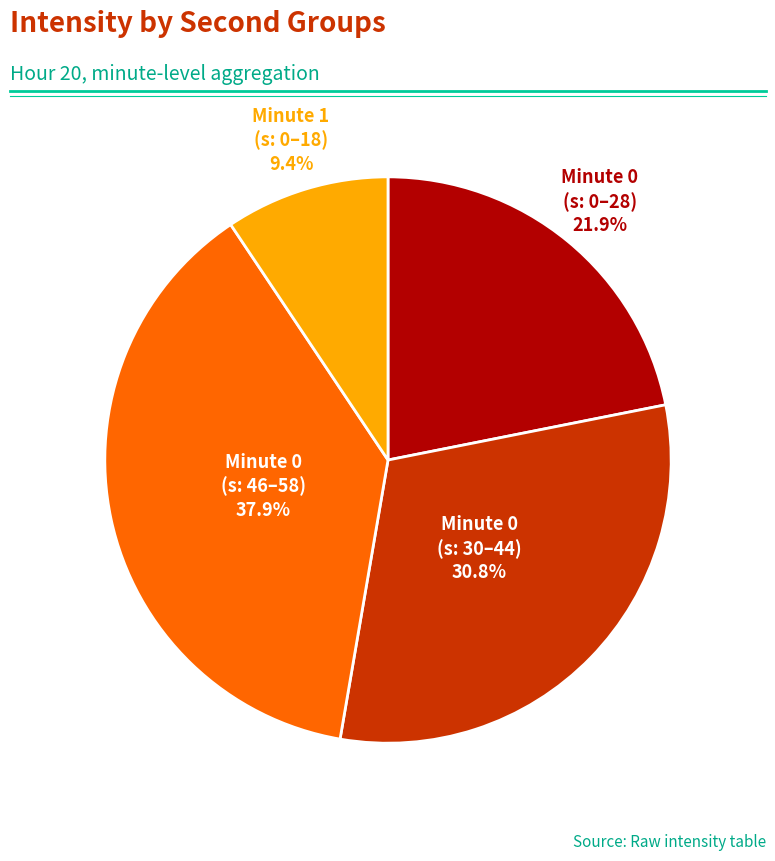

Is there a majority slice in this chart?

No